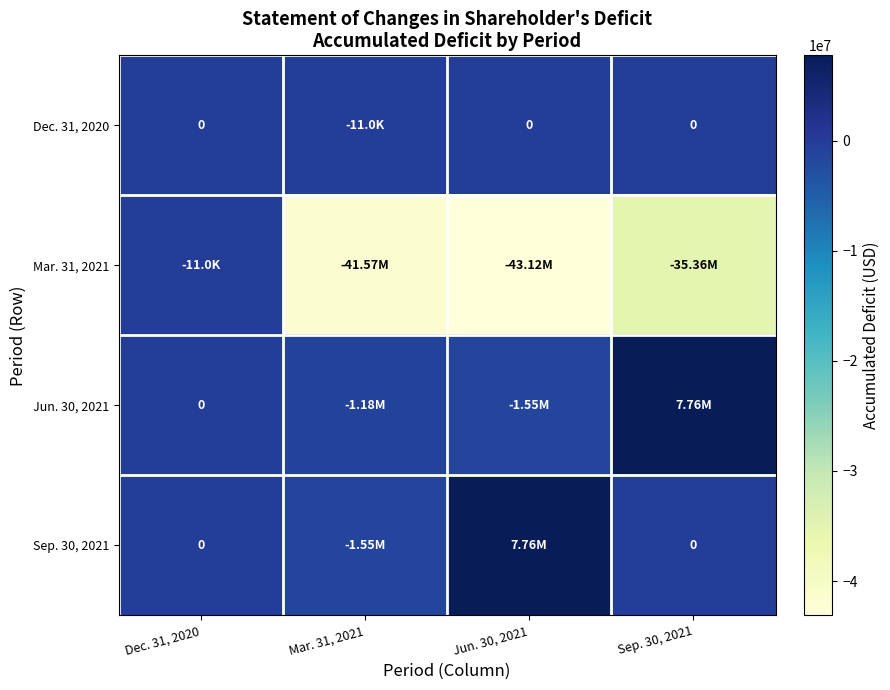

Which category has the highest value in the Jun. 30, 2021 series?

Sep. 30, 2021